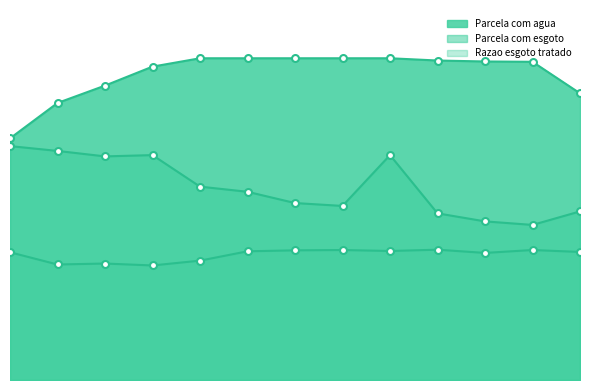

What are all the series names shown in the legend?

Parcela com agua, Parcela com esgoto, Razao esgoto tratado